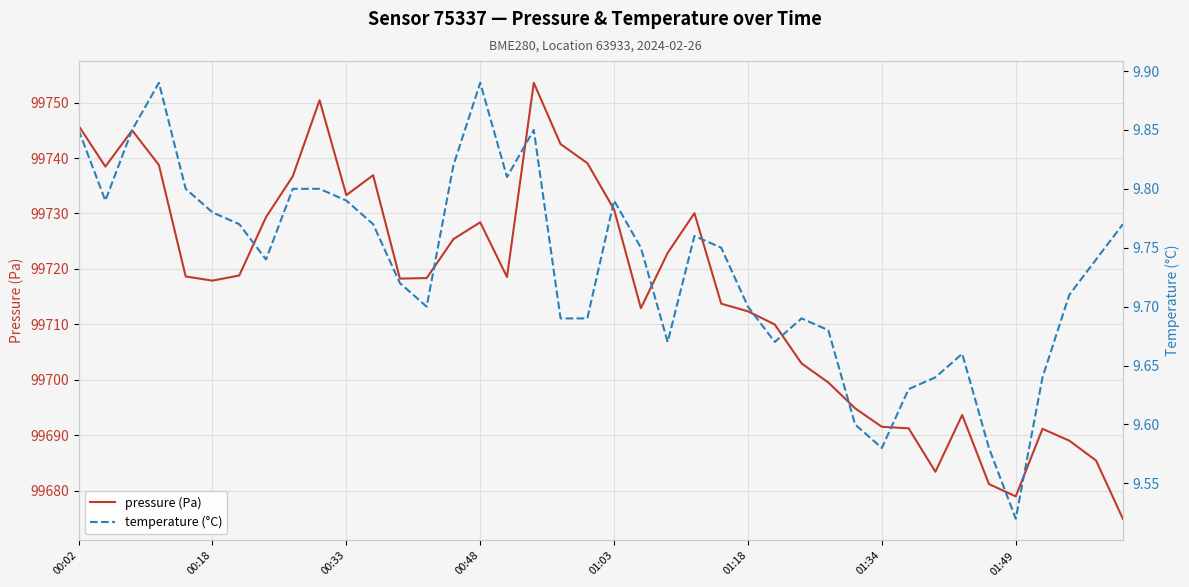

True or false: pressure (Pa) and temperature (°C) cross at least once.

False